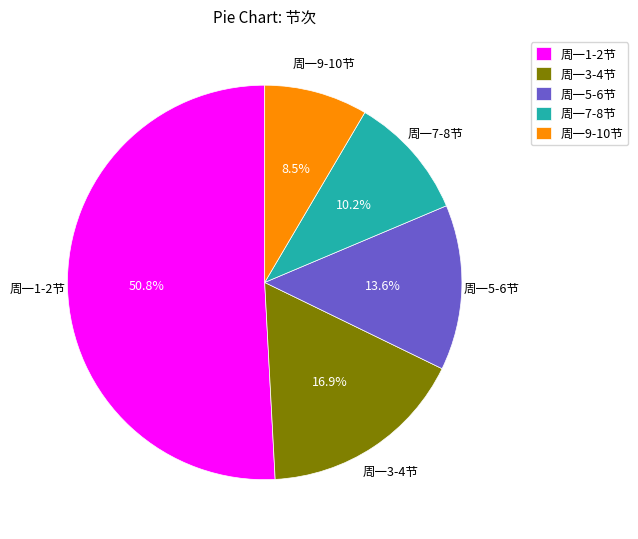

To the nearest percent, what is the difference between the 周一7-8节 and 周一3-4节 slice percentages?

7%